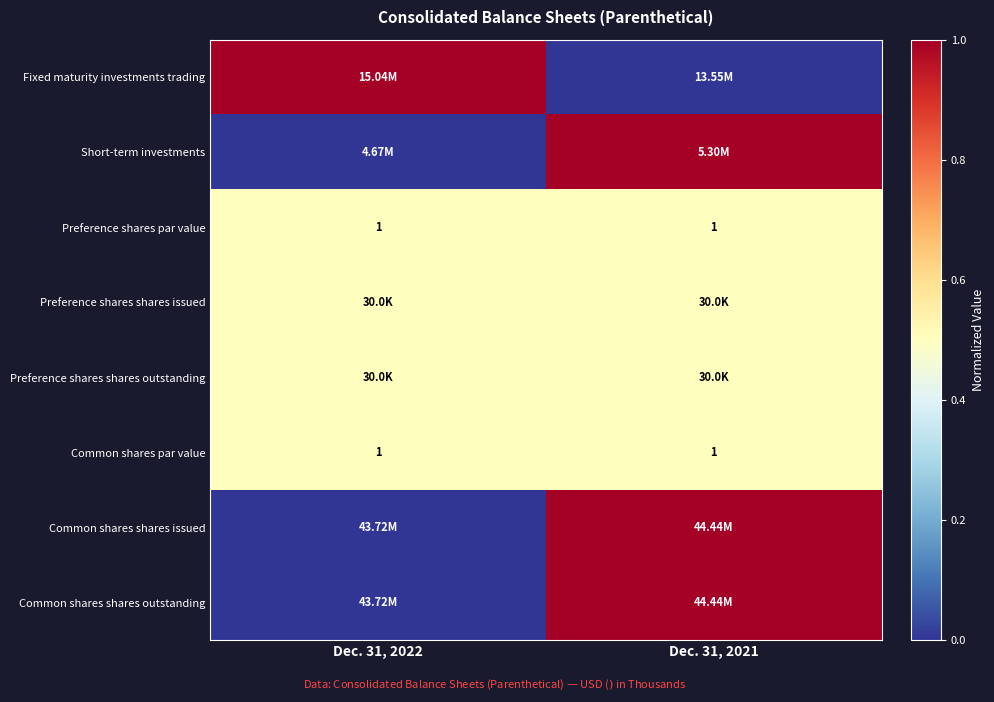

True or false: Preference shares par value has a value of 0.8 at Dec. 31, 2021.

False